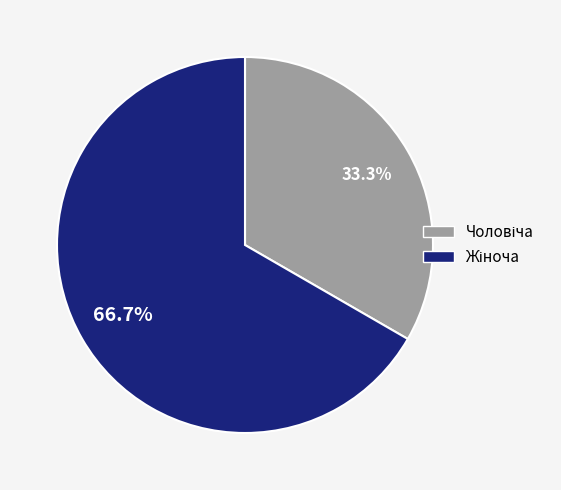

To the nearest percent, what is the average slice percentage?

50%